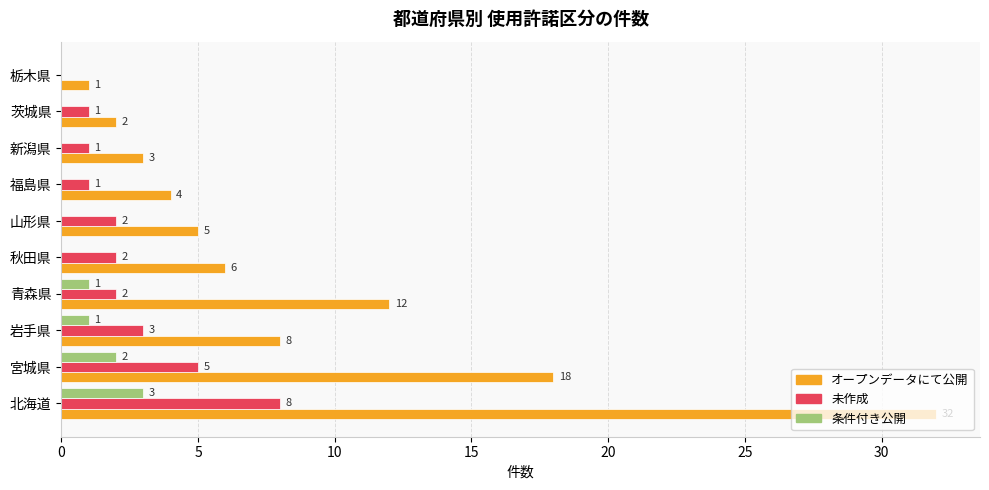

Is the value of 条件付き公開 at 茨城県 greater than the value of オープンデータにて公開 at 福島県?

No